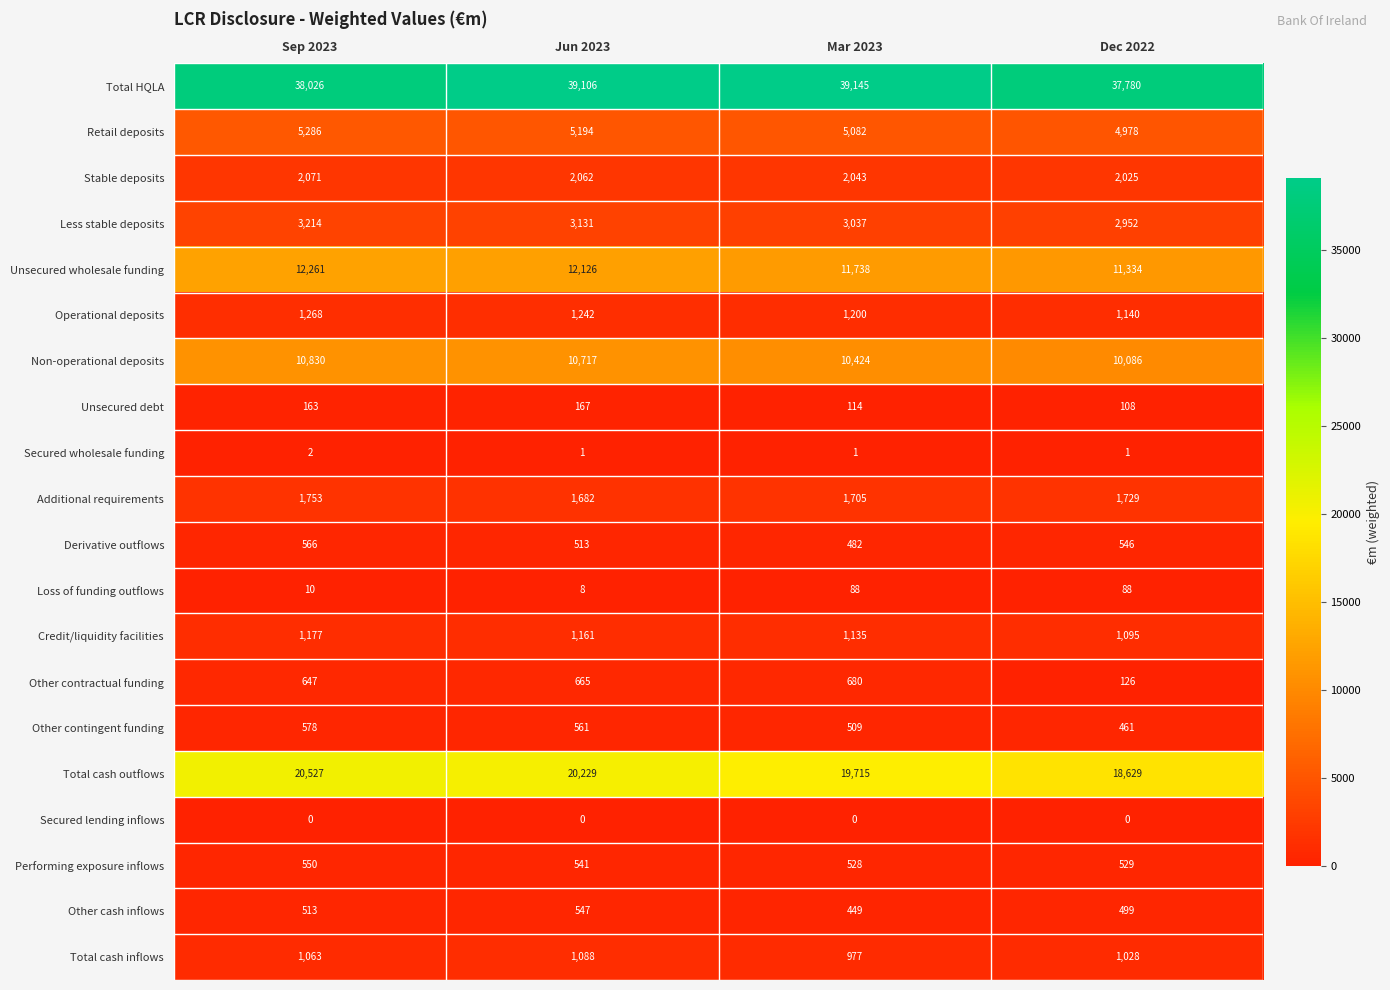

What is the difference between the maximum and second lowest values in the Total cash outflows series?

812